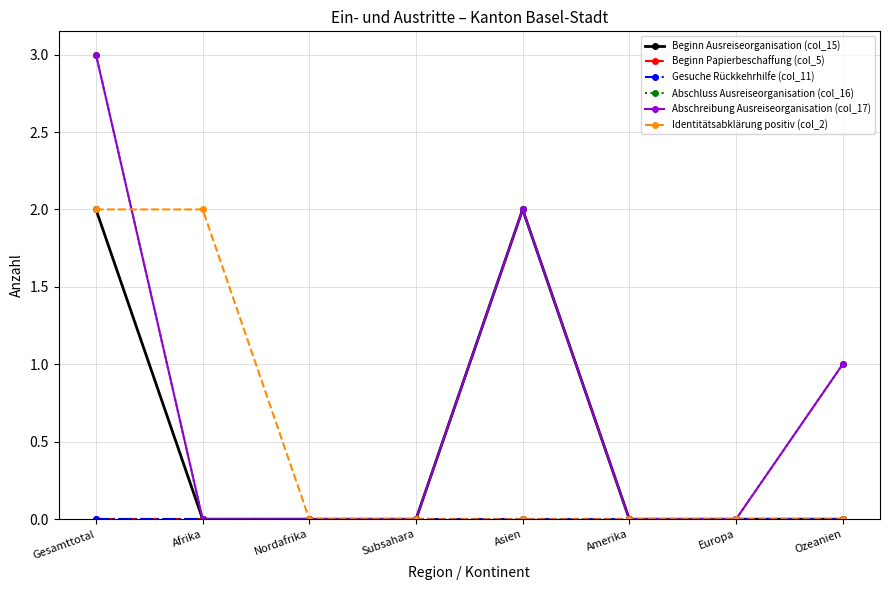

Does the chart have visible grid lines?

Yes